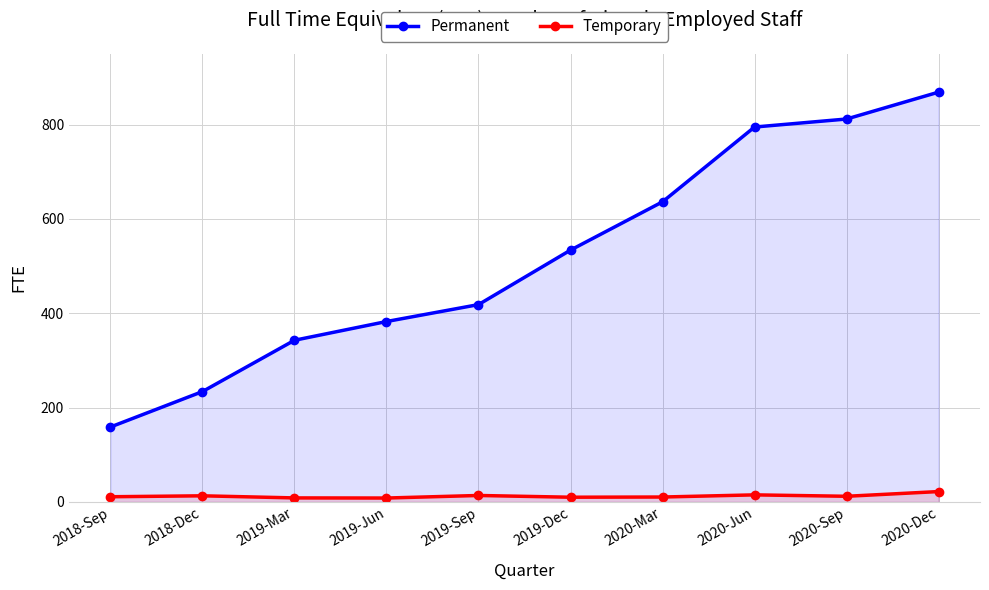

What is the label of the 4th point from the left?

2019-Jun